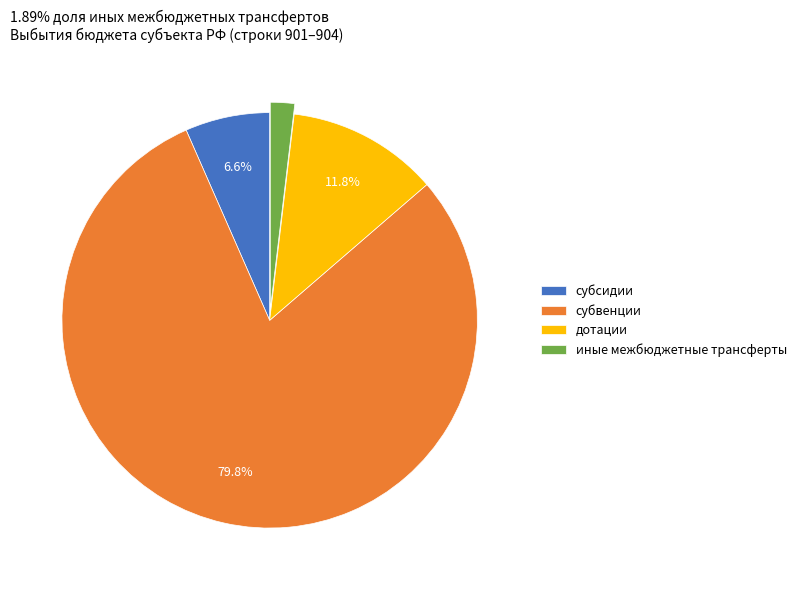

What is the total percentage of дотации and субсидии?

18.4%